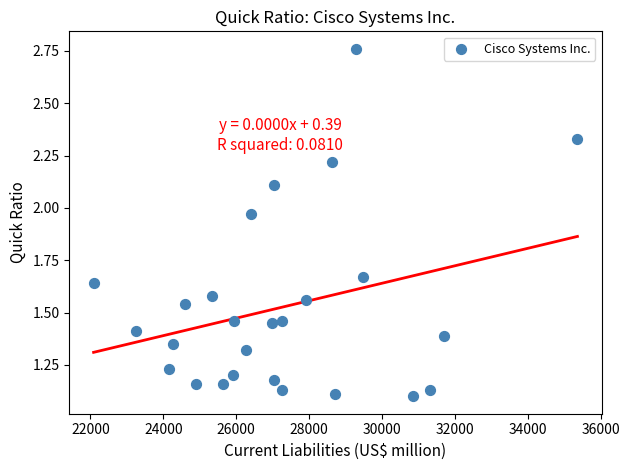

What is the range of X values (max minus min)?

13276.0